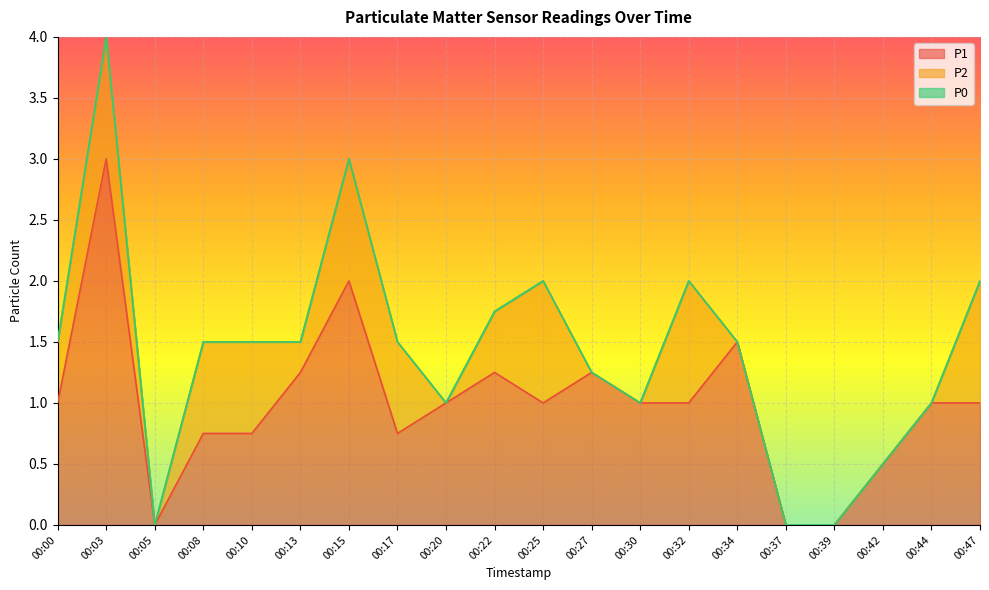

Reading left to right, what are all the values shown in this chart?

P1: 1.0	3.0	0.0	0.8	0.8	1.2	2.0	0.8	1.0	1.2	1.0	1.2	1.0	1.0	1.5	0.0	0.0	0.5	1.0	1.0
P2: 0.5	1.0	0.0	0.8	0.8	0.2	1.0	0.8	0.0	0.5	1.0	0.0	0.0	1.0	0.0	0.0	0.0	0.0	0.0	1.0
P0: 0.0	0.0	0.0	0.0	0.0	0.0	0.0	0.0	0.0	0.0	0.0	0.0	0.0	0.0	0.0	0.0	0.0	0.0	0.0	0.0